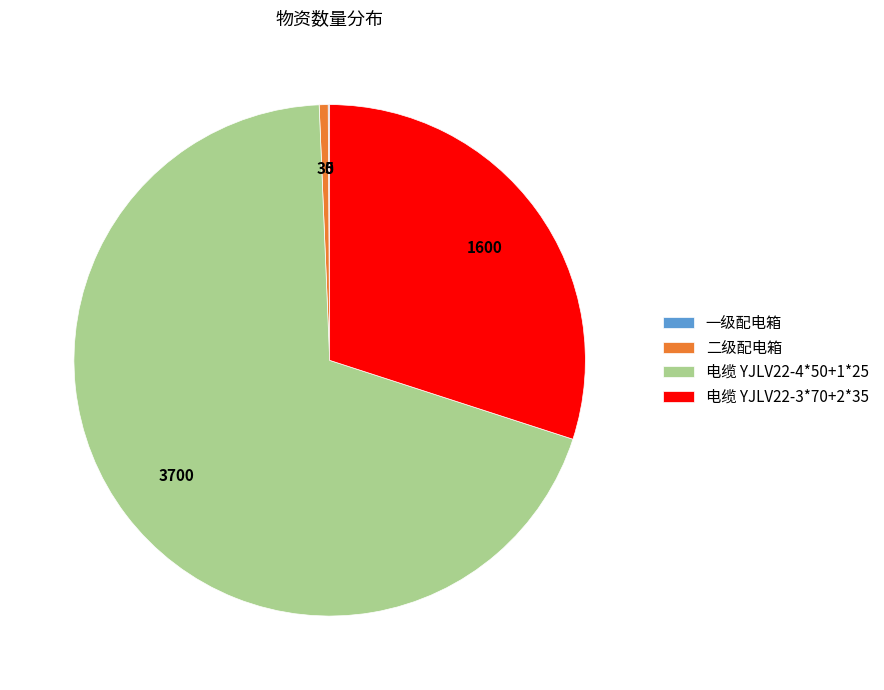

Which category has the biggest portion of the pie?

电缆 YJLV22-4*50+1*25